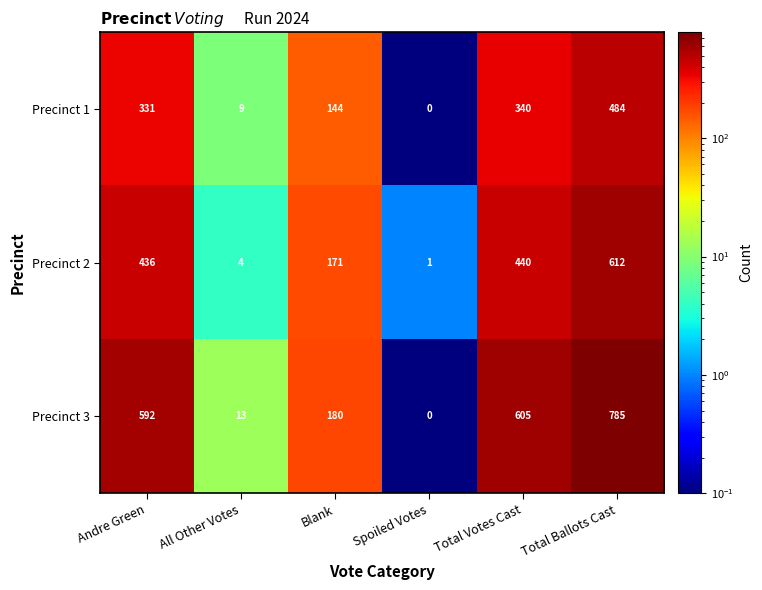

At which category is the sum across all series the highest?

Total Ballots Cast